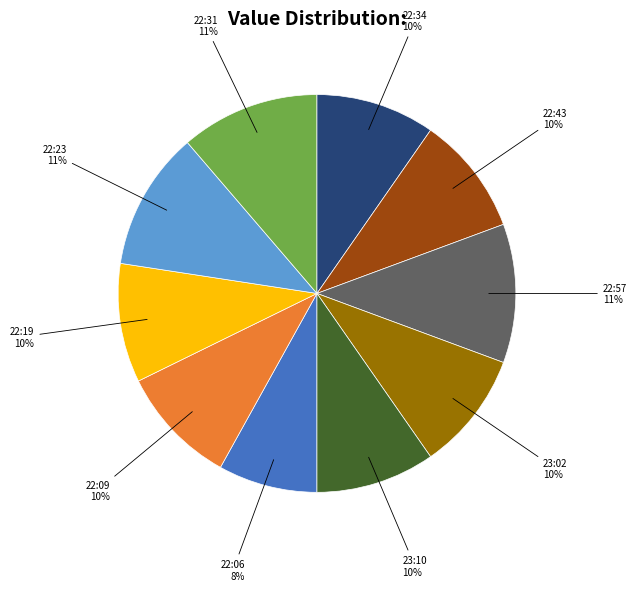

To the nearest percent, what is the average slice percentage?

10%